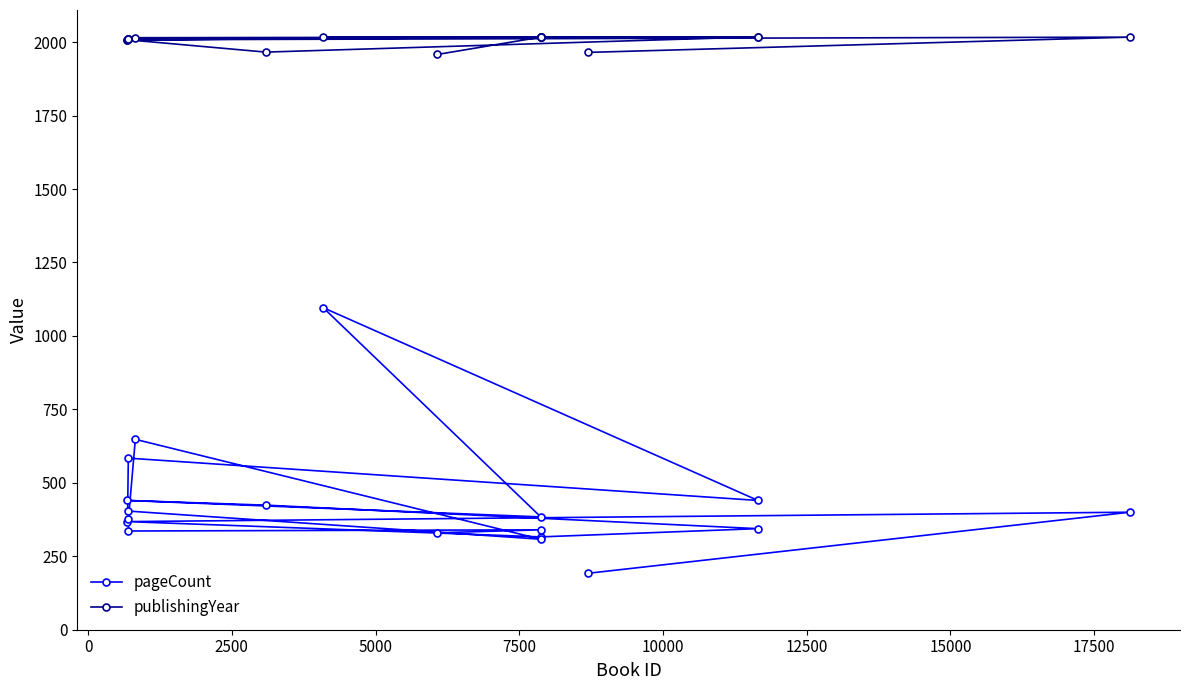

List the series in order of their overall mean, highest first.

publishingYear, pageCount